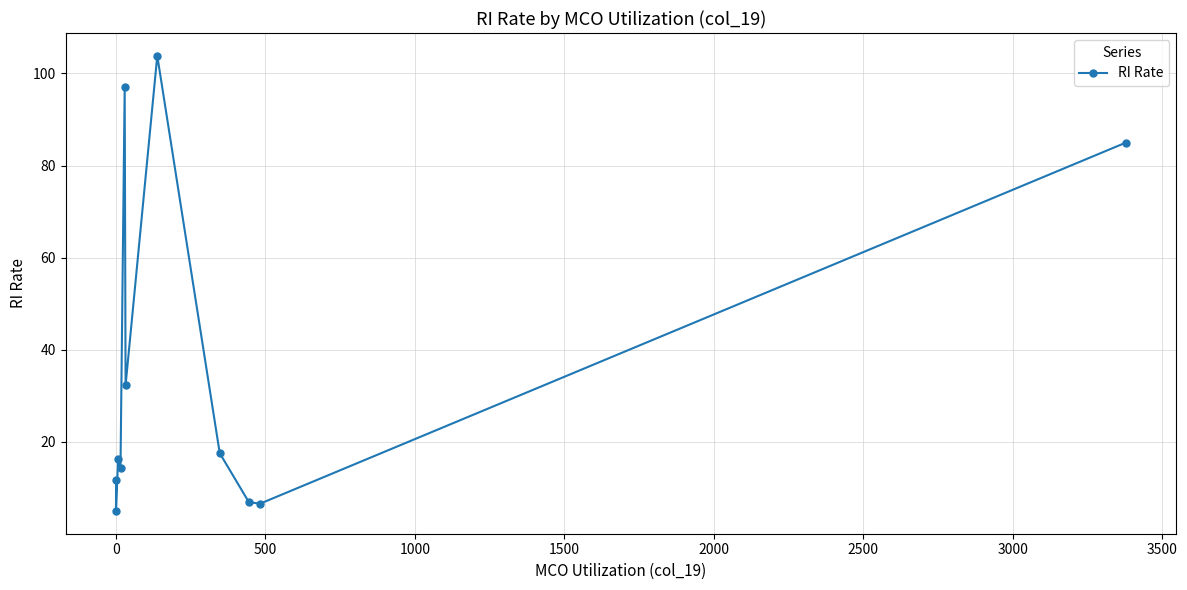

Between 1000 and 2000, which is larger?

2000